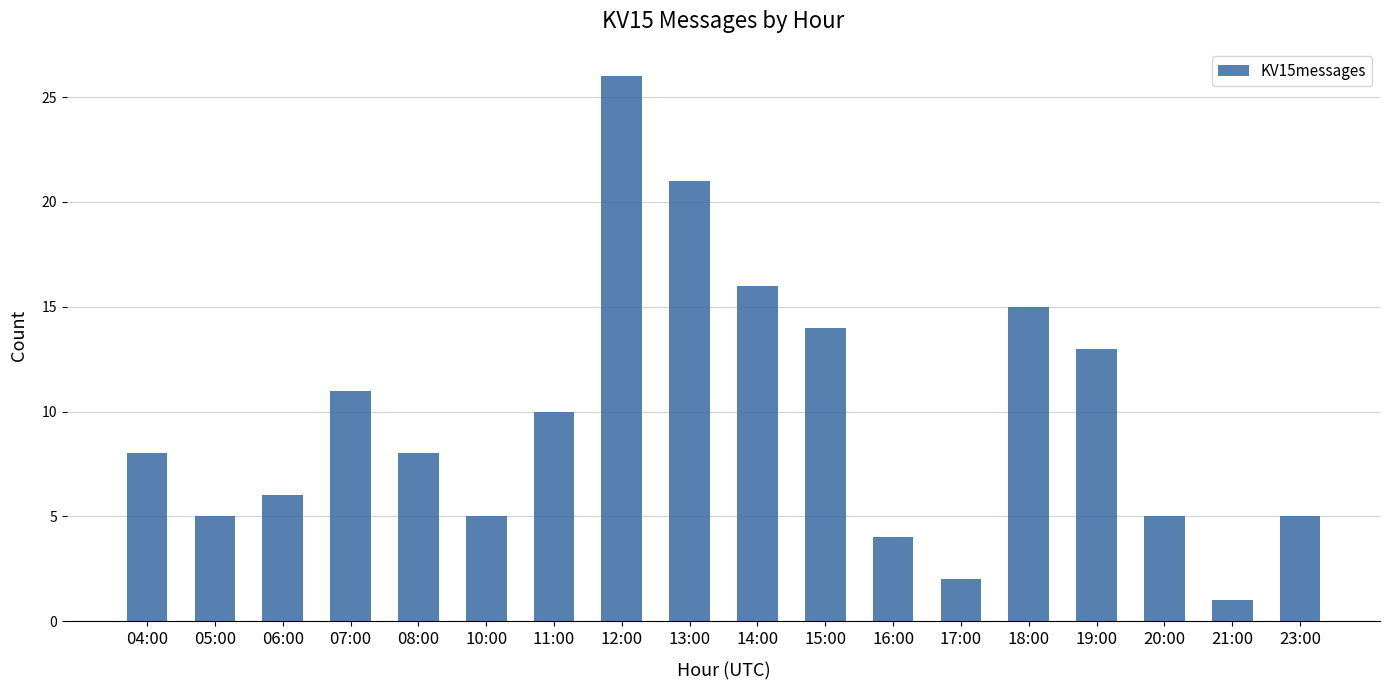

What is the sum of the values at 10:00 and 17:00?

7